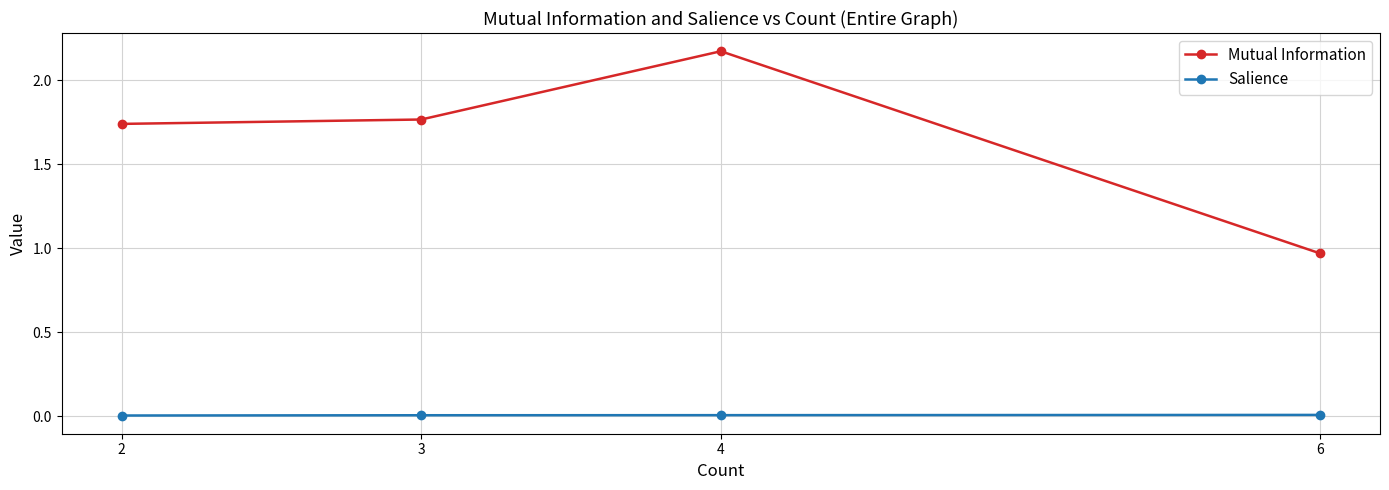

True or false: Salience has more than 1 interior local peaks.

False